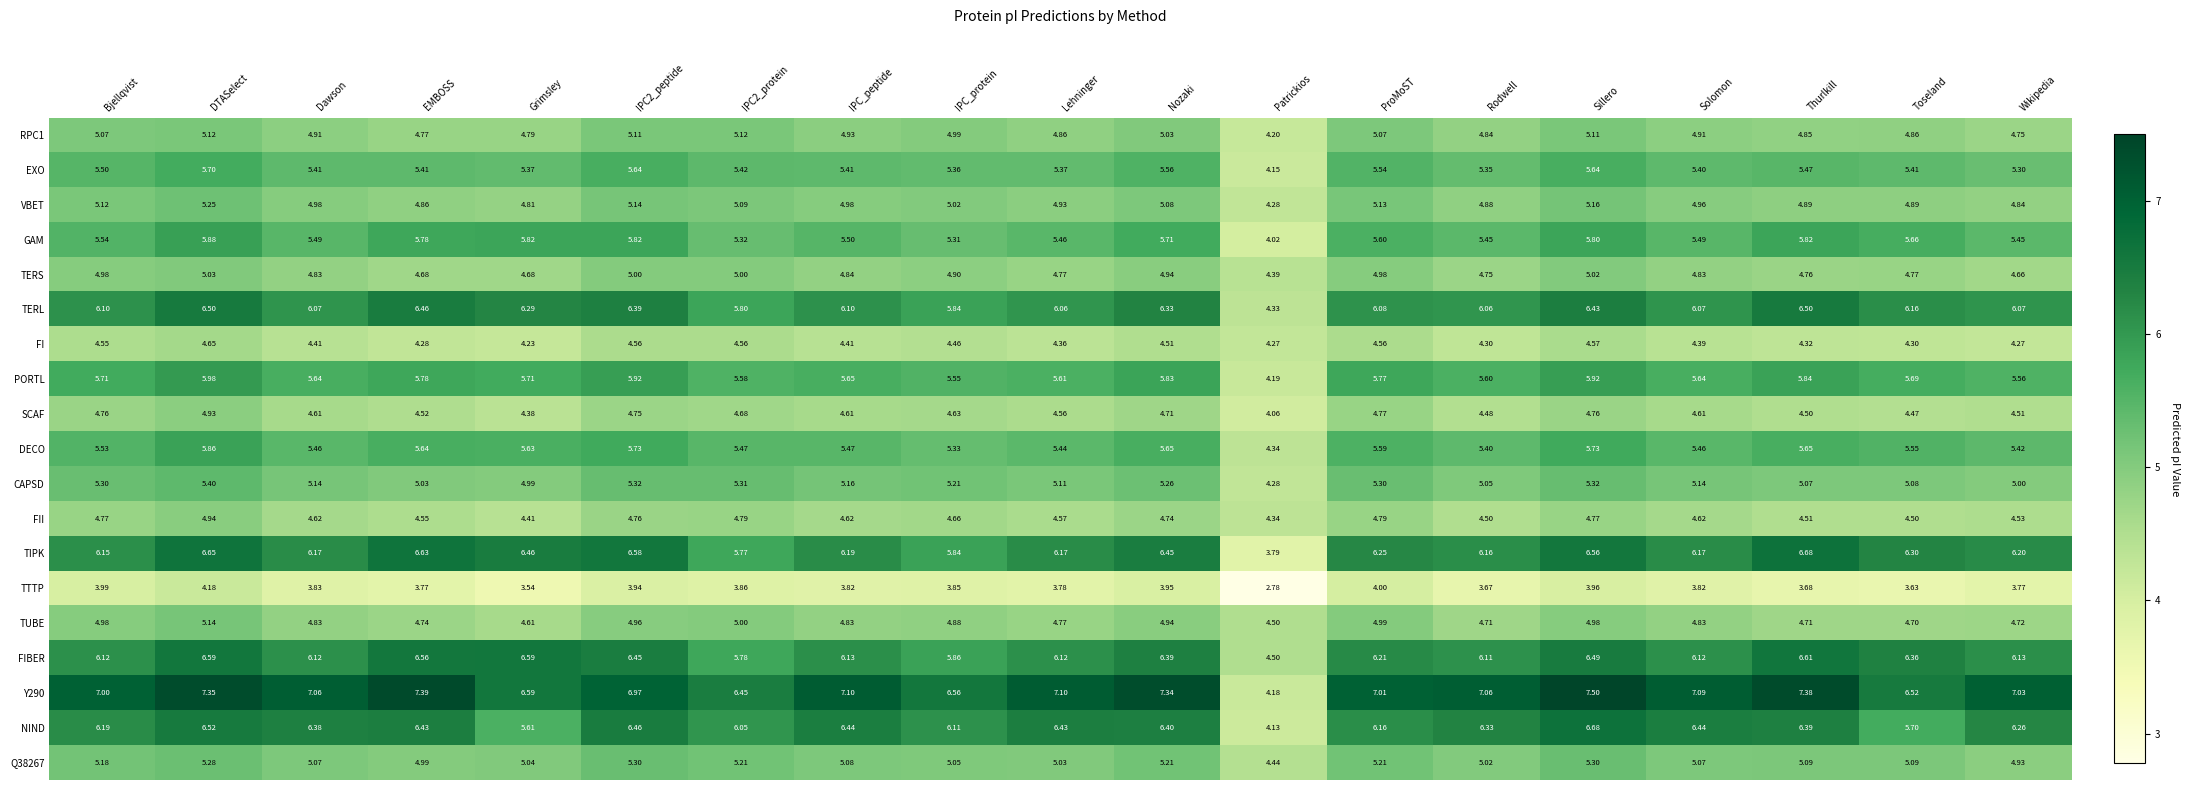

Which label corresponds to the smallest value in the chart?

Patrickios